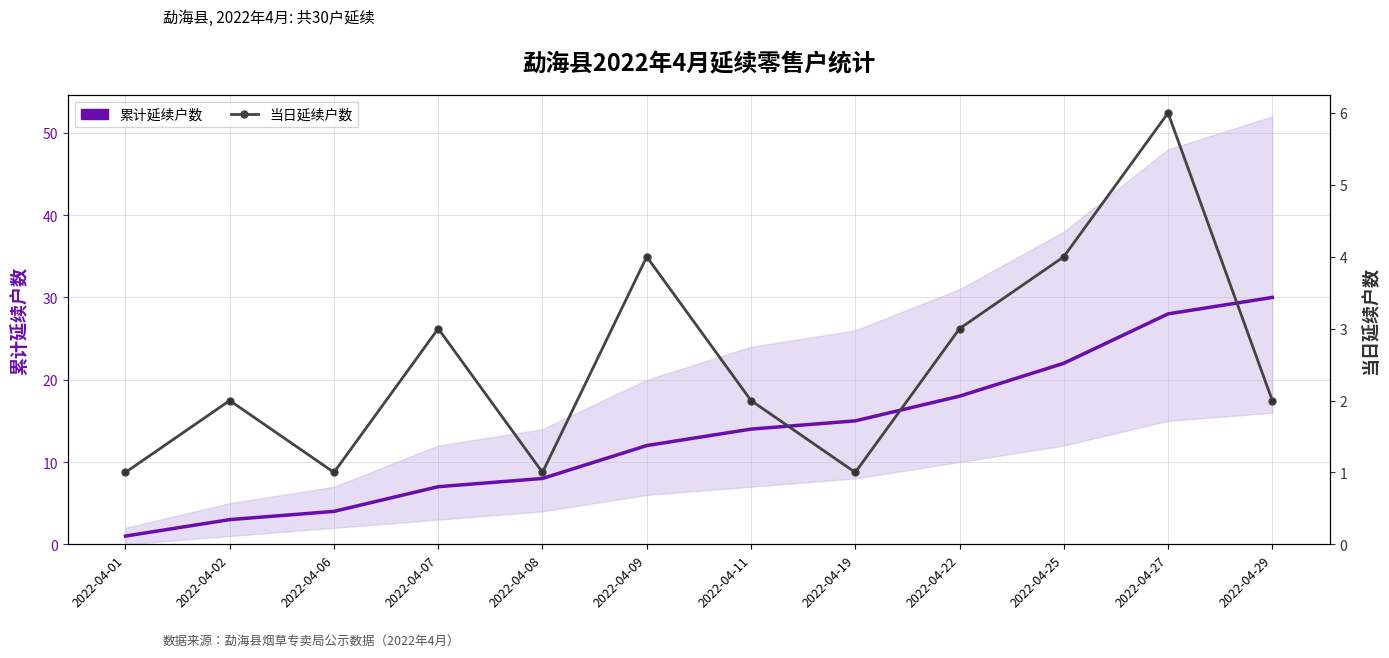

At how many categories does at least one series exceed 21?

3